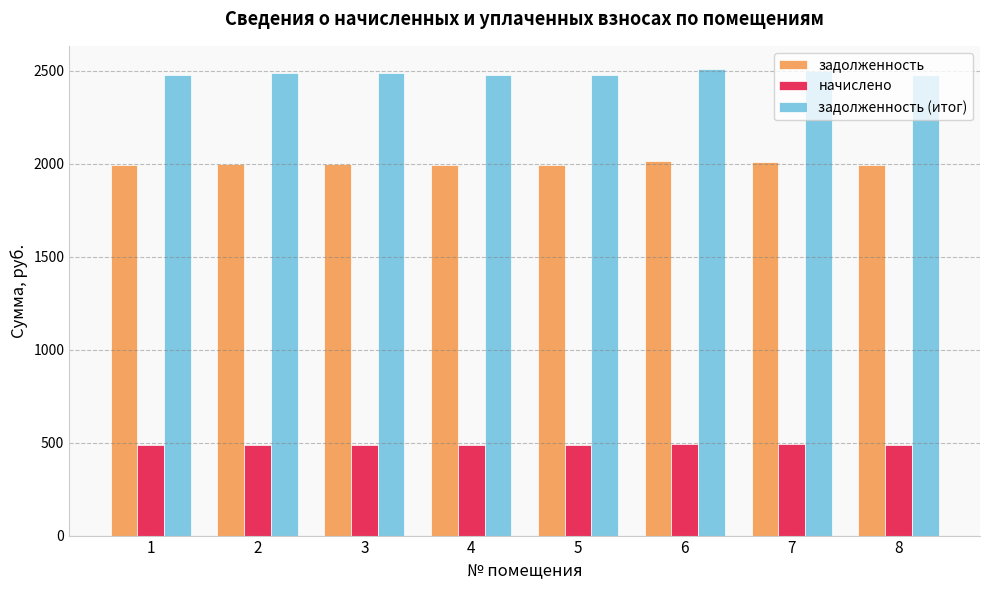

Is the value of начислено at 2 greater than the value of задолженность (итог) at 3?

No